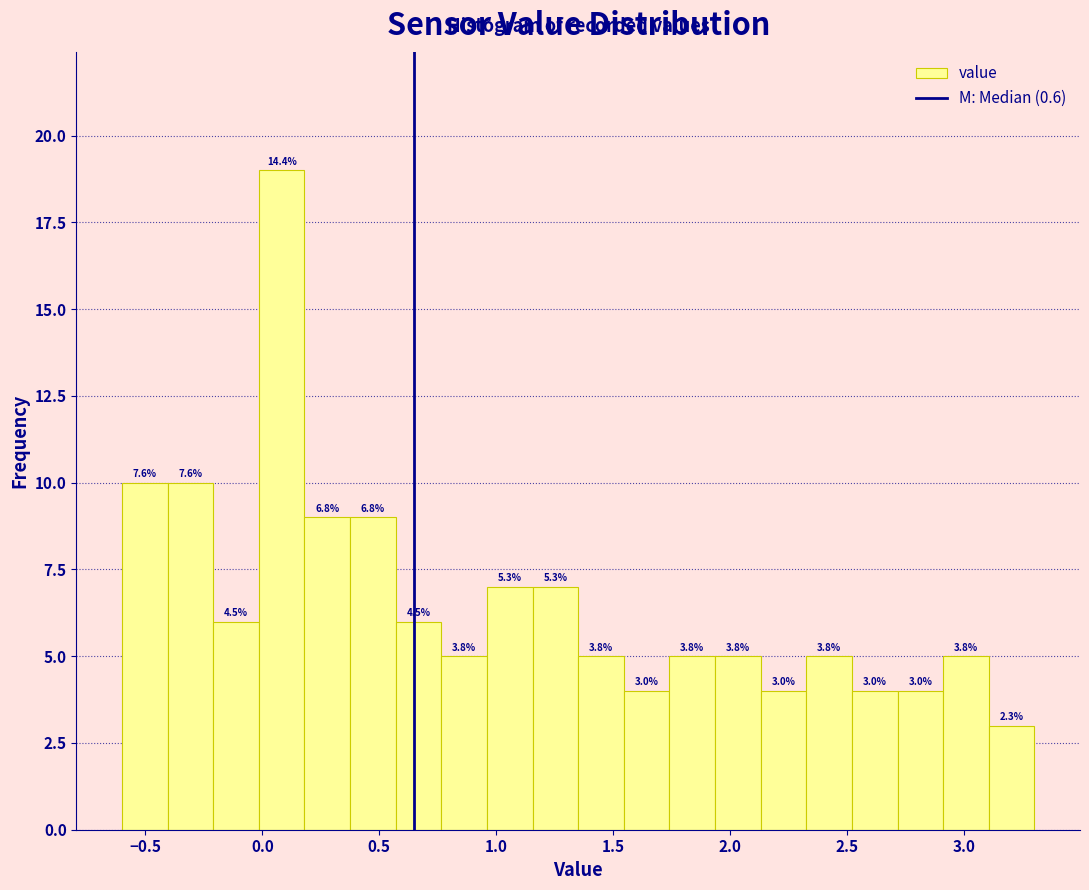

Read against the x-axis, roughly where is the centre of the tallest bar?

0.10